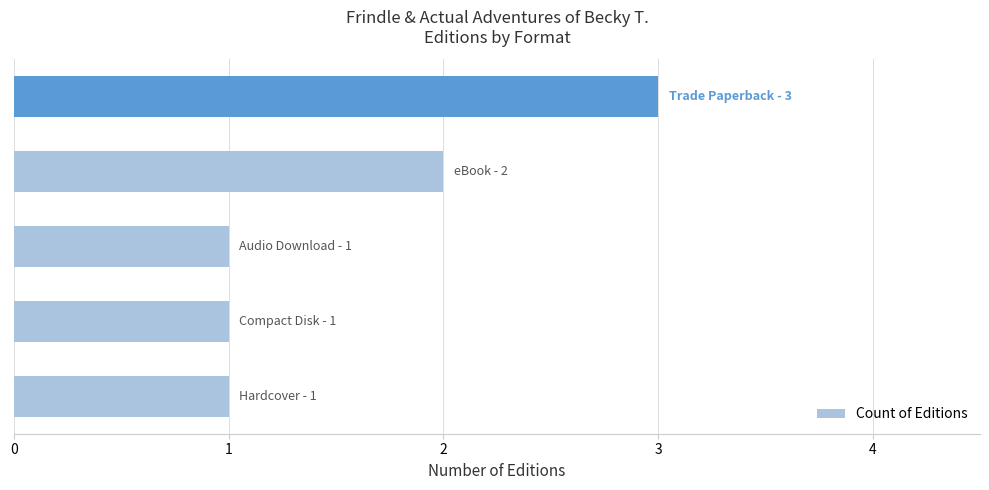

How many bars are there in total?

5